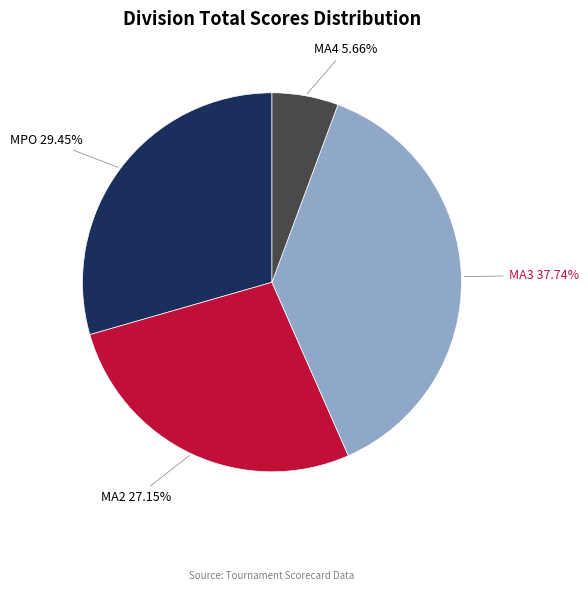

Is there any slice that represents more than half of the pie?

No